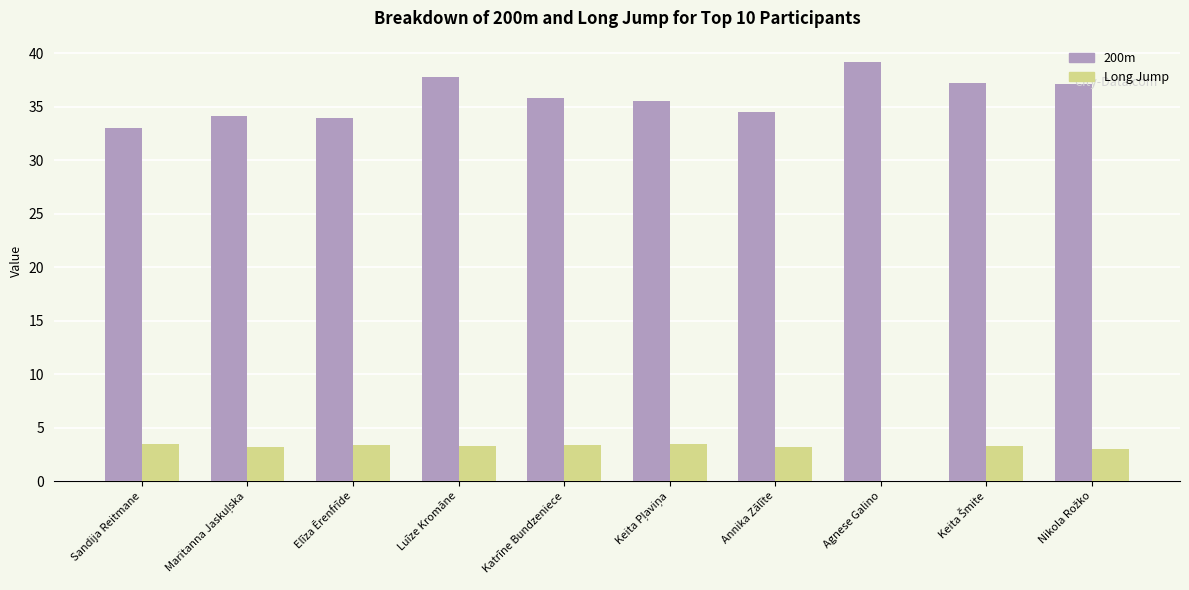

What value does the 200m series have at Sandija Reitmane?

33.0